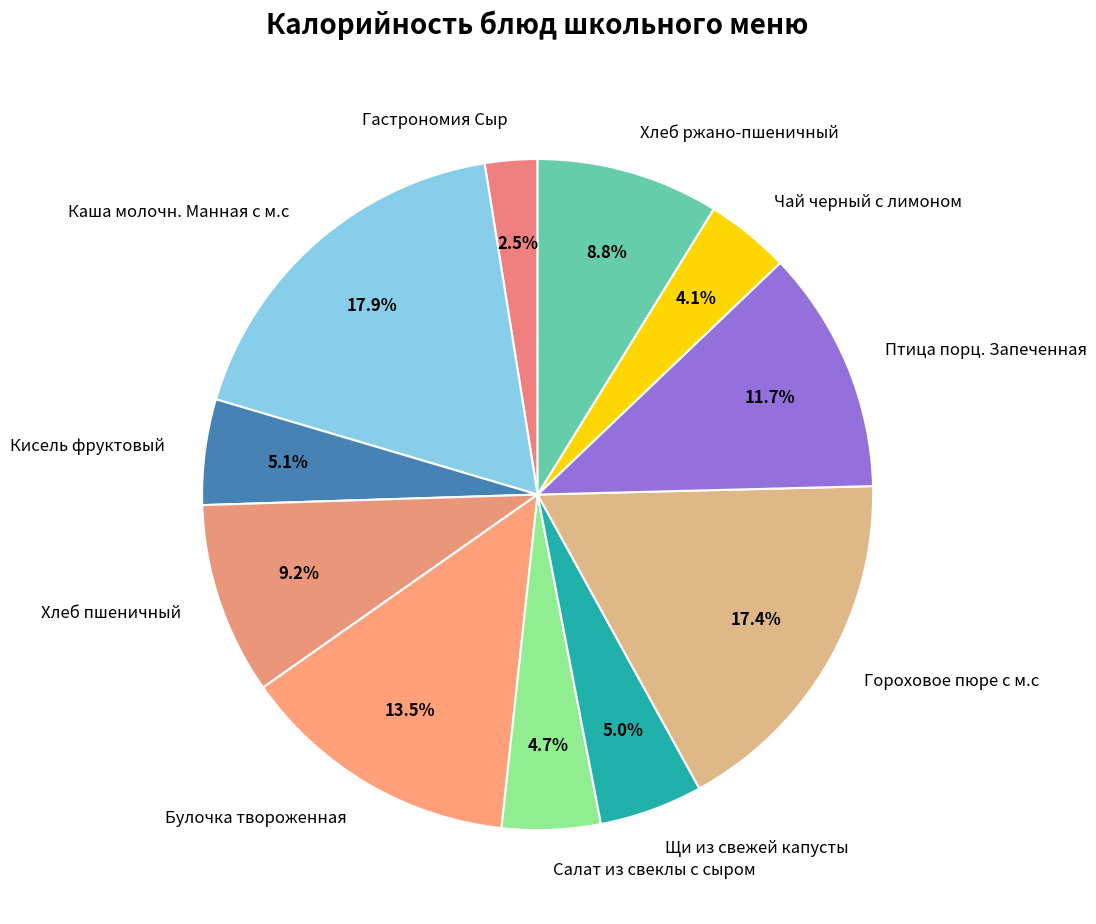

What portion of the pie excludes Гастрономия Сыр?

97.5%